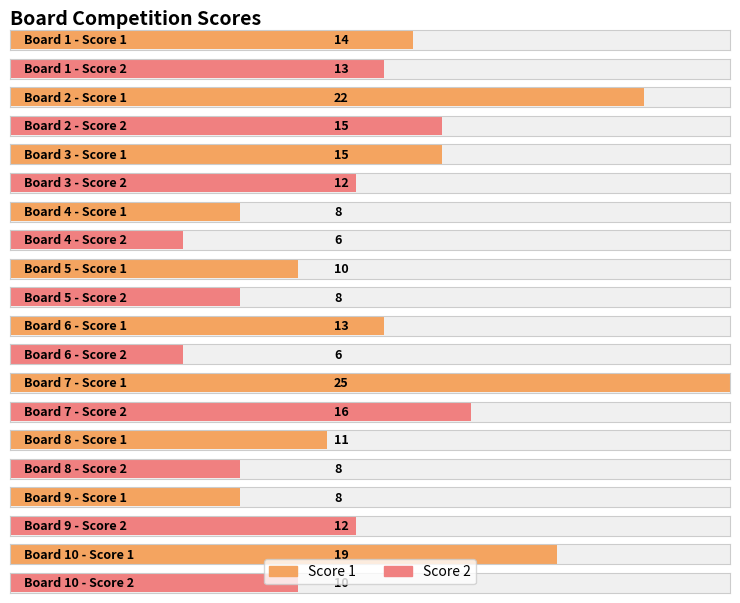

What is the value of the Score 1 bar at the 9th from the left?

8